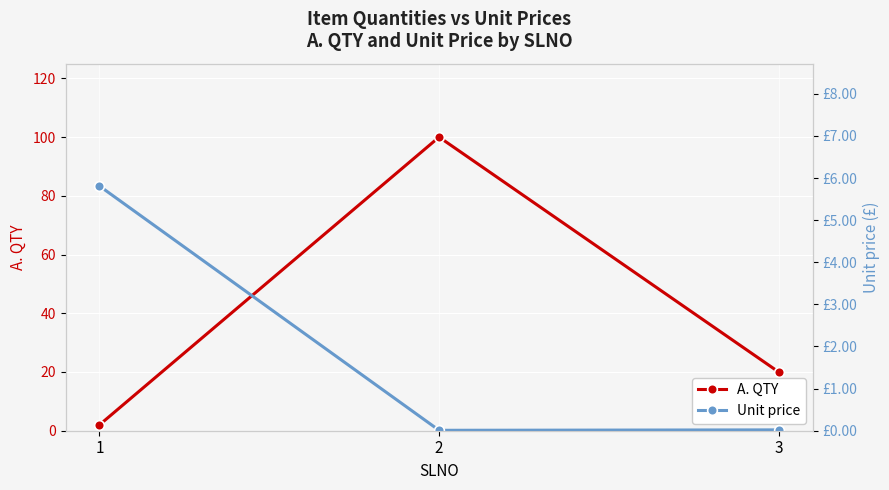

List the labels in order of A. QTY value, largest first.

2, 3, 1